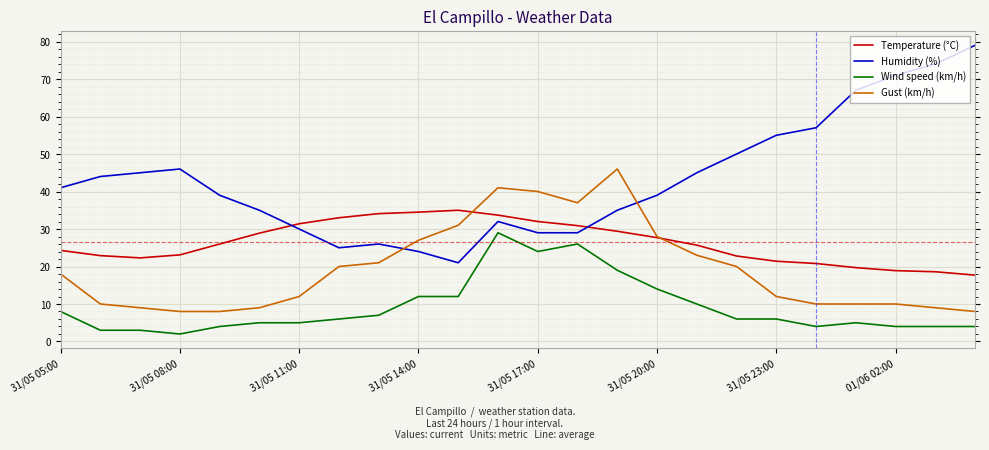

Which series has the widest spread of values?

Humidity (%)